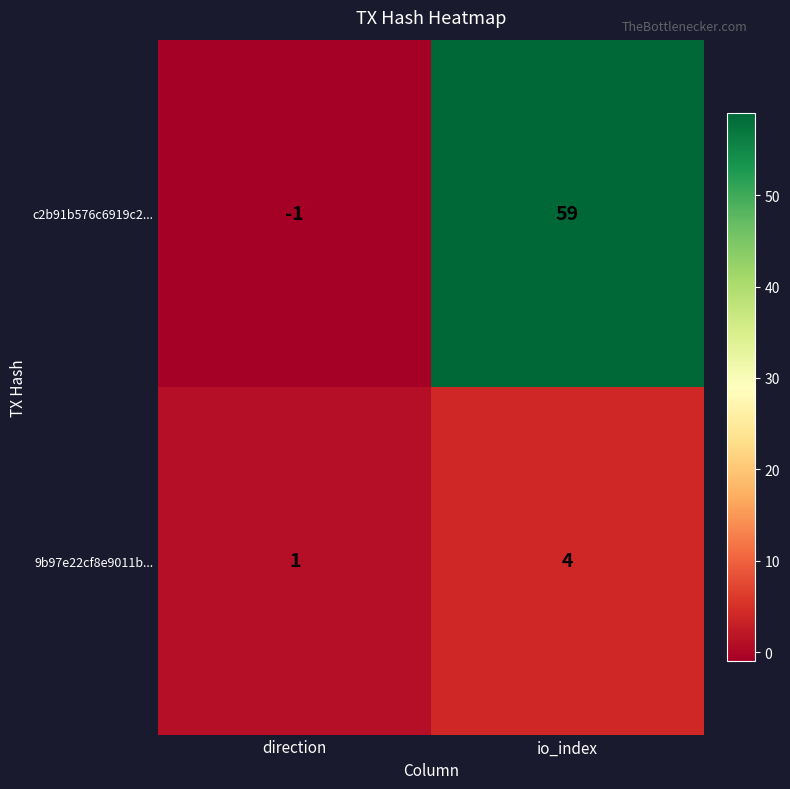

At io_index, list the series in order from smallest to largest.

9b97e22cf8e9011b..., c2b91b576c6919c2...